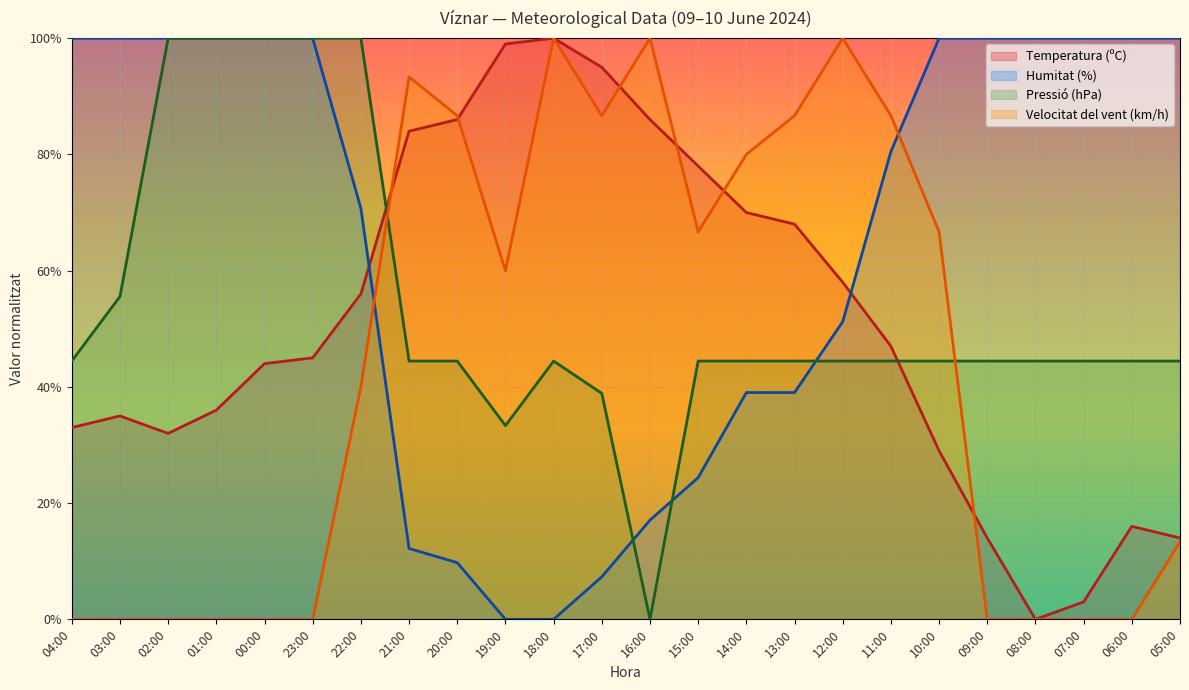

What is the value of the Temperatura (ºC) point at the 19th from the left?

29.0